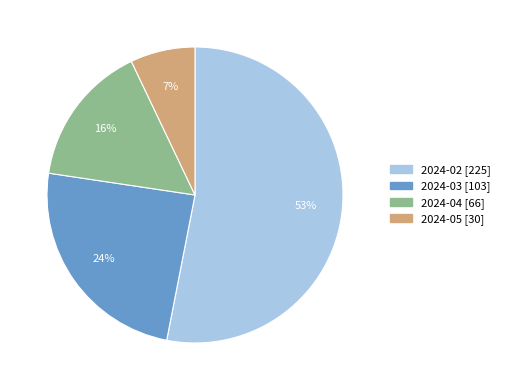

How many slices are in this pie chart?

4